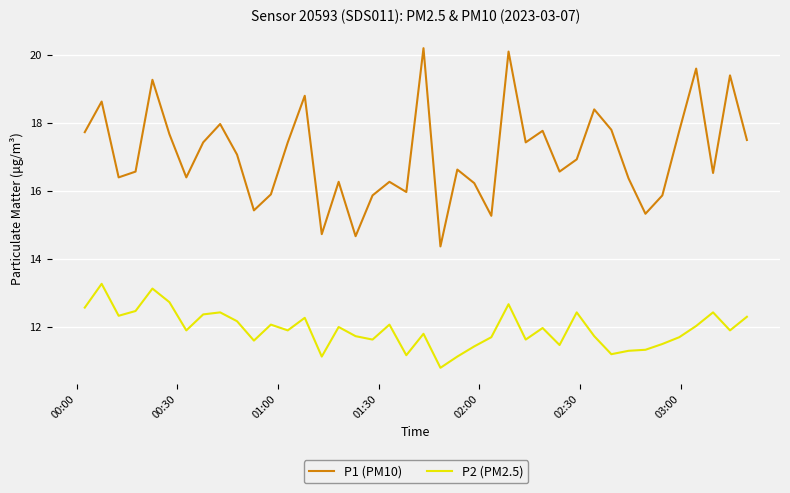

Does the chart display data point markers on the line(s)?

No